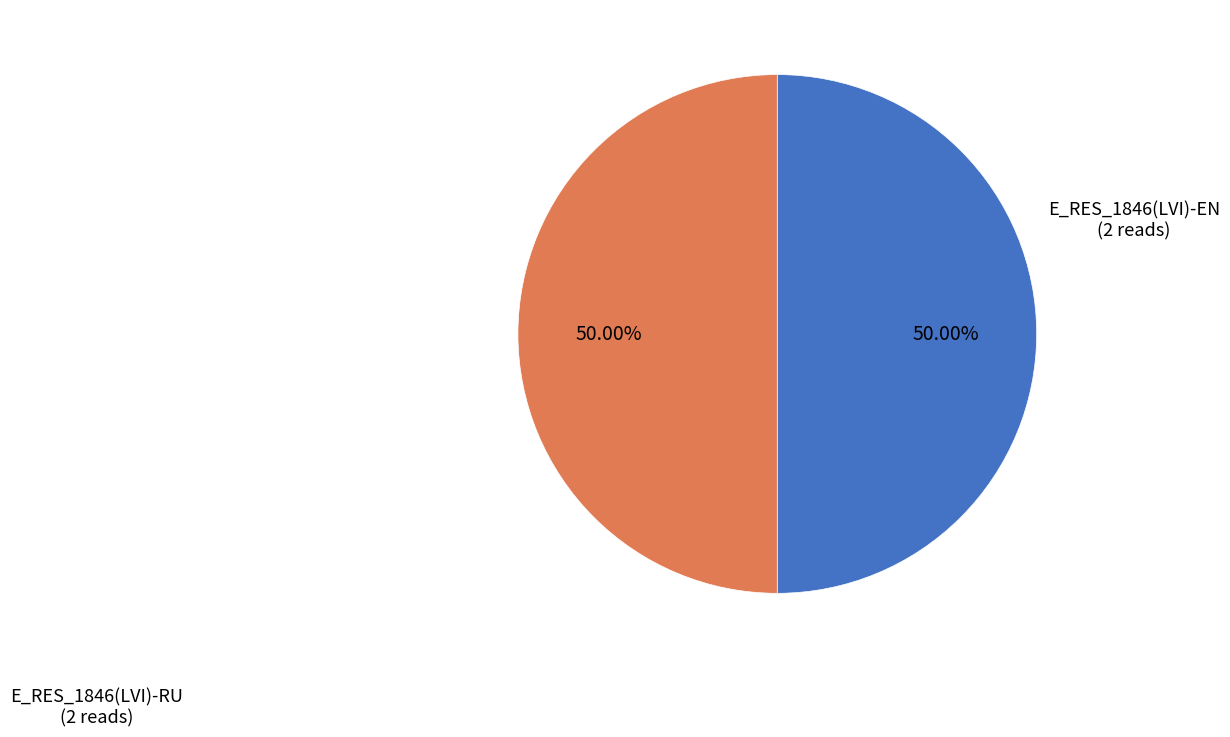

To the nearest percent, what is the average slice percentage?

50%